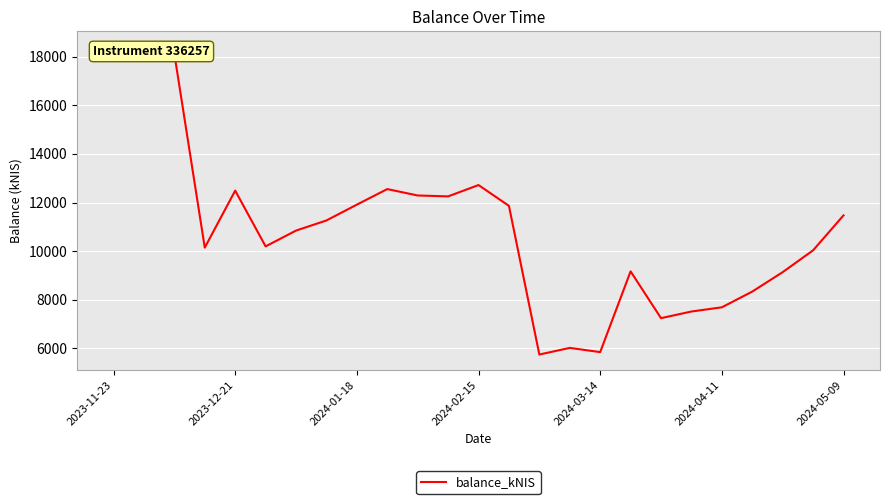

Is this an area chart (filled region under the line)?

No